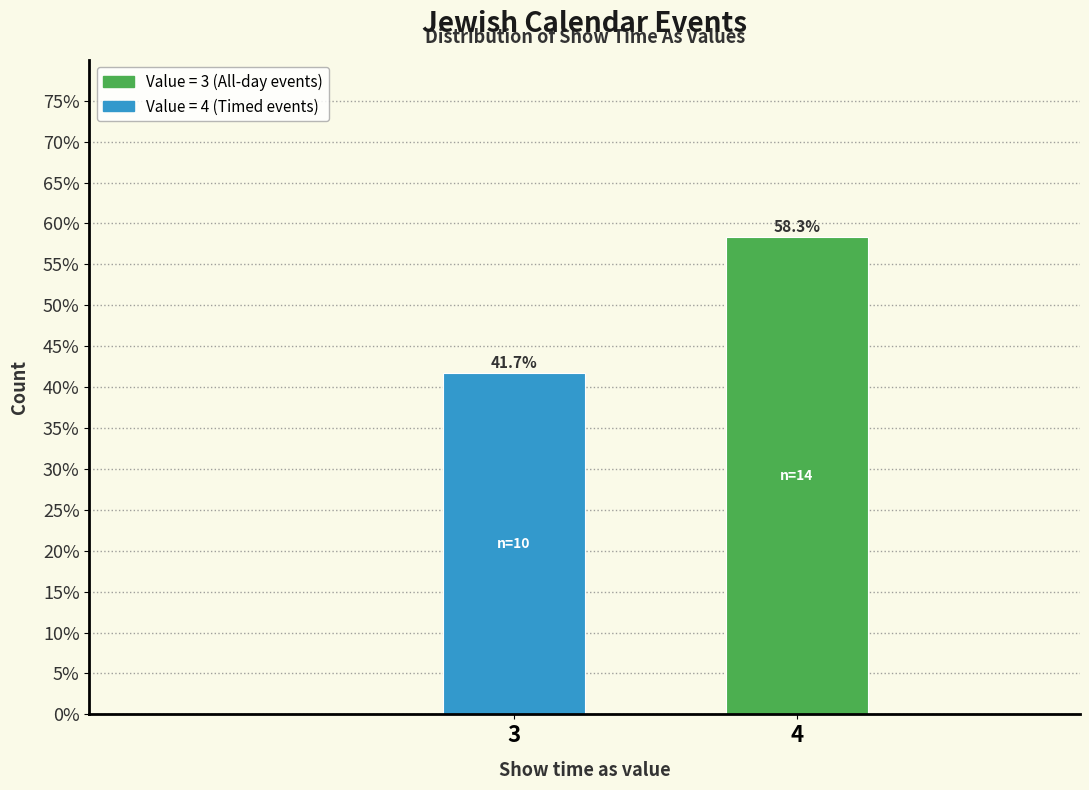

Reading left to right, list all the values displayed in this chart.

41.7	58.3